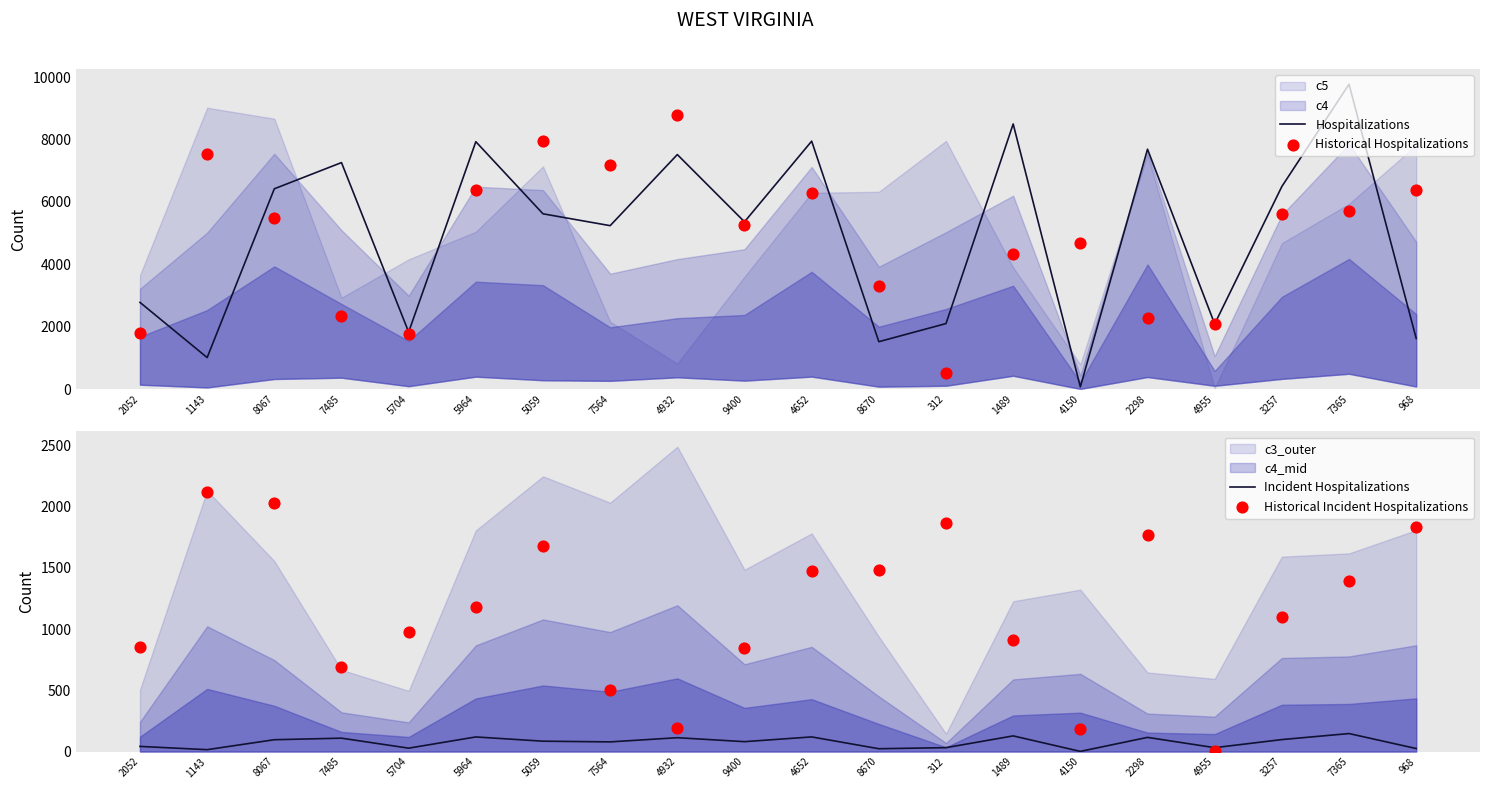

Which series has the widest spread of Y values?

Hospitalizations